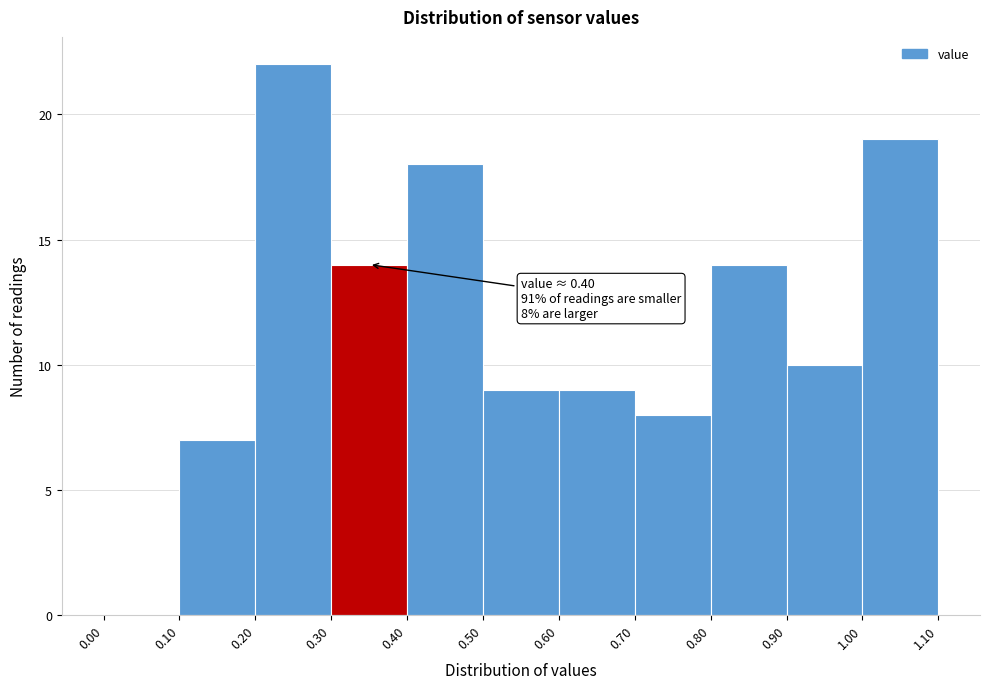

Over which range of the x-axis is the bar tallest?

0.20 to 0.30